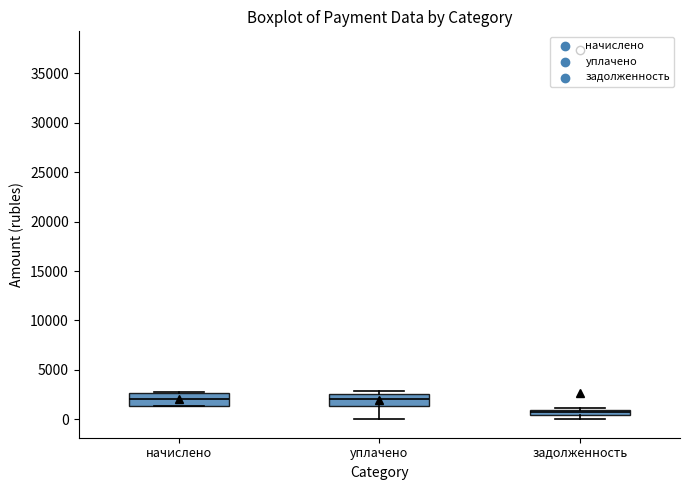

Where is the upper edge of the box for задолженность on the y-axis? The values are not printed on the chart, so give them approximately, as read against the axis.

1000